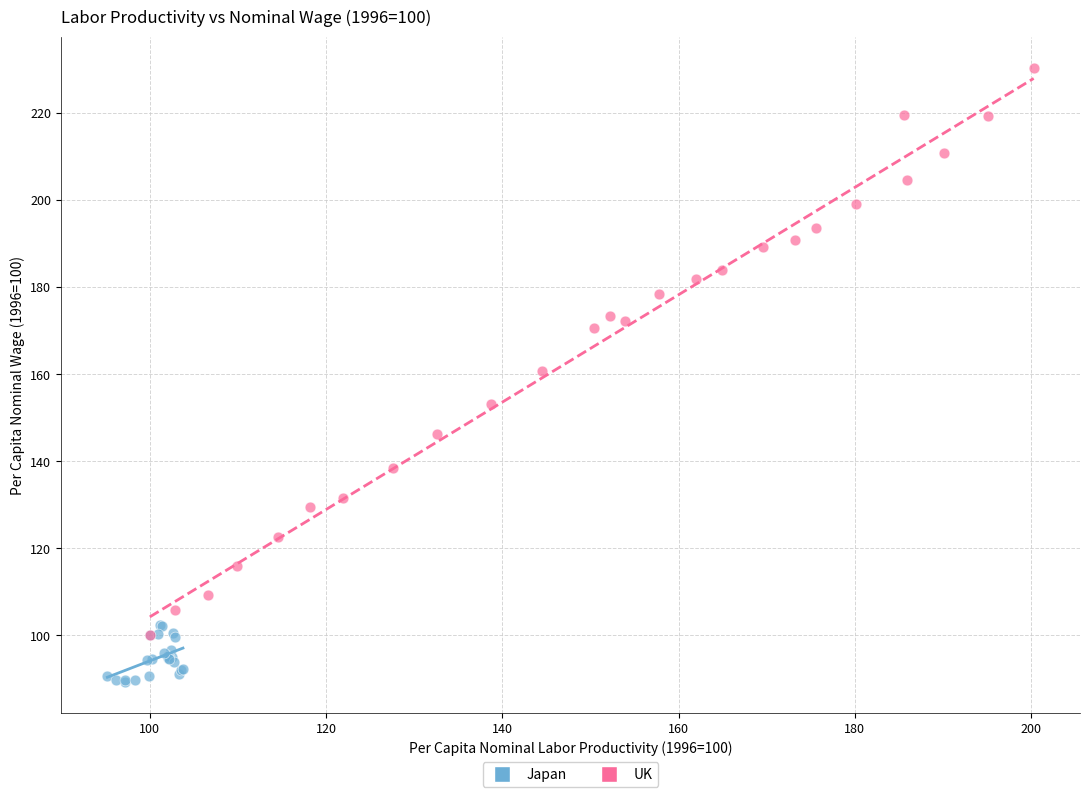

Which series contains the lowest Y value?

Japan